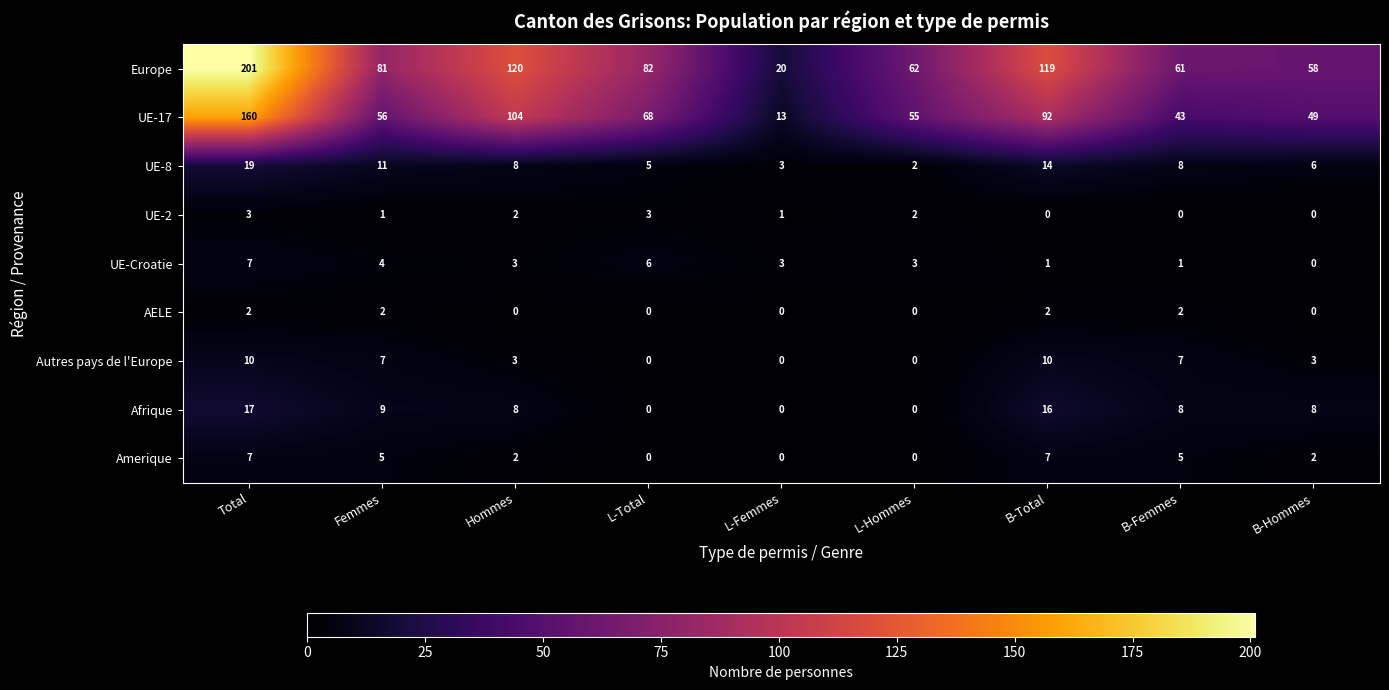

How many values in UE-Croatie are above zero?

8